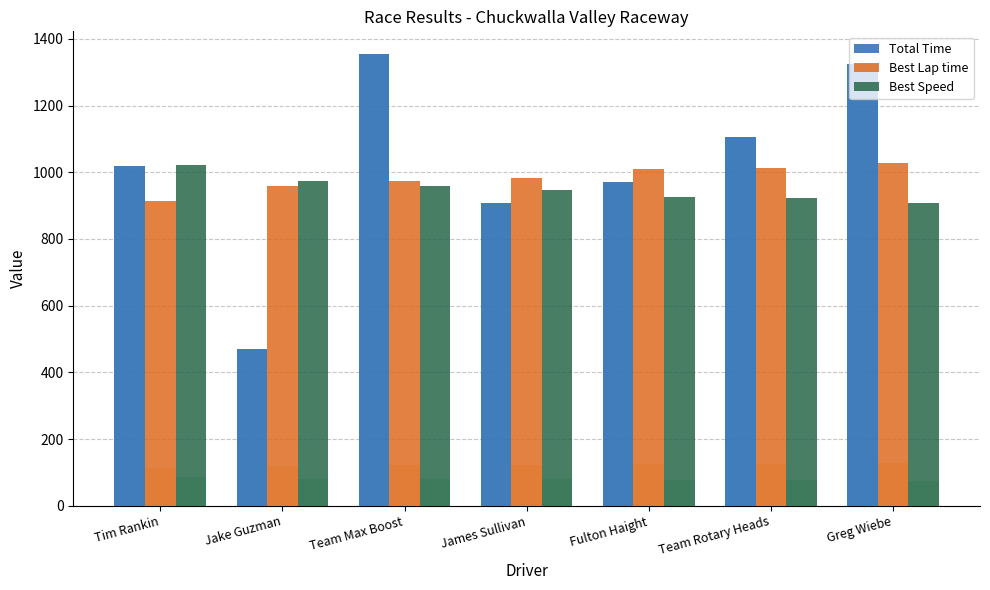

Is it true that Total Time equals 970.7 at Fulton Haight?

True